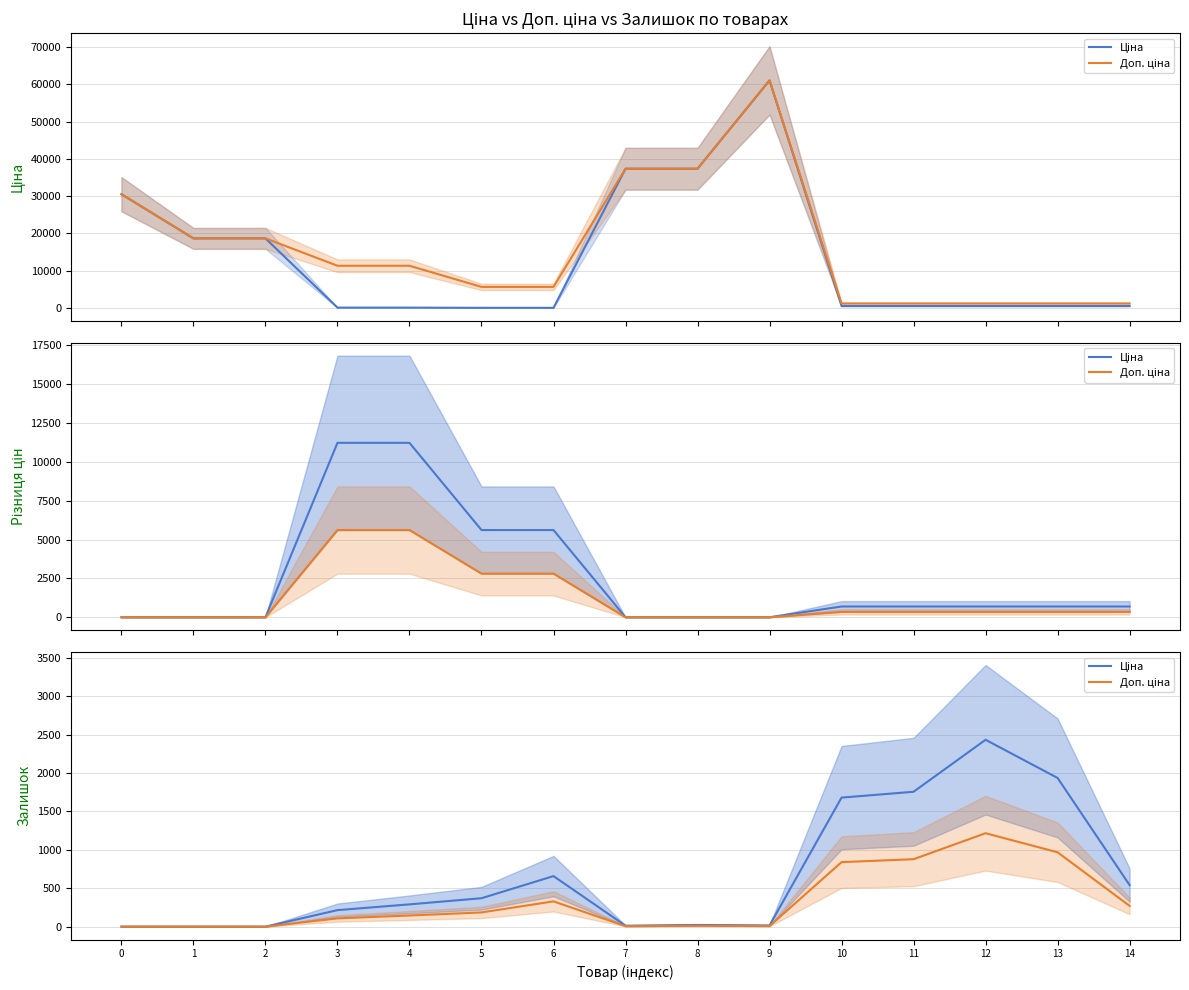

Reading left to right, what are all the values shown in this chart?

Ціна: 0.0	0.0	0.0	215.0	290.0	370.0	658.0	12.0	22.0	15.0	1680.0	1756.0	2433.0	1936.0	541.0
Доп. ціна: 0.0	0.0	0.0	107.5	145.0	185.0	329.0	6.0	11.0	7.5	840.0	878.0	1216.5	968.0	270.5